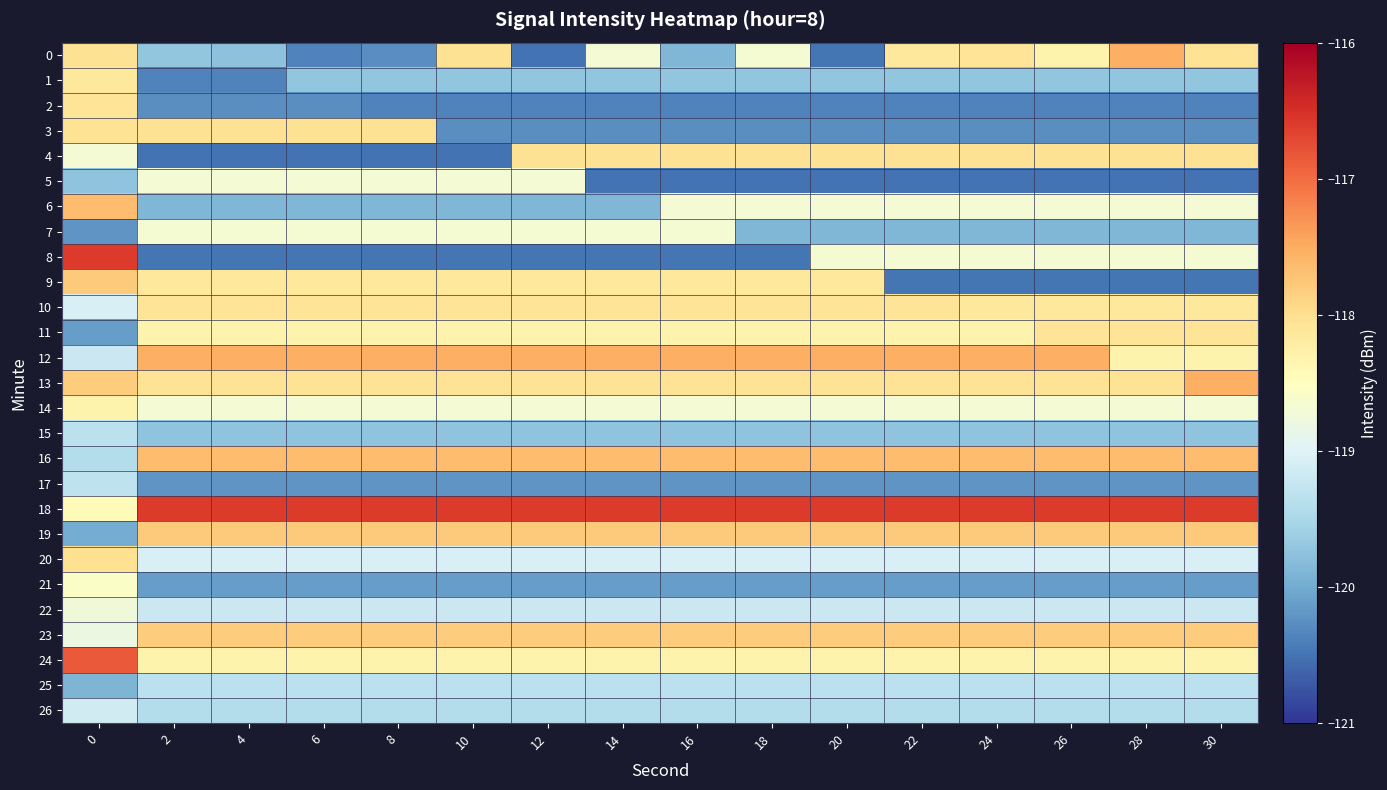

Reading left to right, extract all data points from this chart.

0: 0=-118.0	2=-119.7	4=-119.8	6=-120.4	8=-120.3	10=-118.0	12=-120.5	14=-118.7	16=-119.9	18=-118.7	20=-120.5	22=-118.1	24=-118.1	26=-118.3	28=-117.5	30=-118.1
1: 0=-118.1	2=-120.4	4=-120.4	6=-119.7	8=-119.7	10=-119.7	12=-119.7	14=-119.7	16=-119.7	18=-119.7	20=-119.7	22=-119.7	24=-119.7	26=-119.7	28=-119.7	30=-119.7
2: 0=-118.1	2=-120.3	4=-120.3	6=-120.3	8=-120.4	10=-120.4	12=-120.4	14=-120.4	16=-120.4	18=-120.4	20=-120.4	22=-120.4	24=-120.4	26=-120.4	28=-120.4	30=-120.4
3: 0=-118.1	2=-118.0	4=-118.0	6=-118.0	8=-118.0	10=-120.3	12=-120.3	14=-120.3	16=-120.3	18=-120.3	20=-120.3	22=-120.3	24=-120.3	26=-120.3	28=-120.3	30=-120.3
4: 0=-118.7	2=-120.5	4=-120.5	6=-120.5	8=-120.5	10=-120.5	12=-118.0	14=-118.0	16=-118.0	18=-118.0	20=-118.0	22=-118.0	24=-118.0	26=-118.0	28=-118.0	30=-118.0
5: 0=-119.8	2=-118.7	4=-118.7	6=-118.7	8=-118.7	10=-118.7	12=-118.7	14=-120.5	16=-120.5	18=-120.5	20=-120.5	22=-120.5	24=-120.5	26=-120.5	28=-120.5	30=-120.5
6: 0=-117.7	2=-119.9	4=-119.9	6=-119.9	8=-119.9	10=-119.9	12=-119.9	14=-119.9	16=-118.7	18=-118.7	20=-118.7	22=-118.7	24=-118.7	26=-118.7	28=-118.7	30=-118.7
7: 0=-120.2	2=-118.7	4=-118.7	6=-118.7	8=-118.7	10=-118.7	12=-118.7	14=-118.7	16=-118.7	18=-119.9	20=-119.9	22=-119.9	24=-119.9	26=-119.9	28=-119.9	30=-119.9
8: 0=-116.6	2=-120.5	4=-120.5	6=-120.5	8=-120.5	10=-120.5	12=-120.5	14=-120.5	16=-120.5	18=-120.5	20=-118.7	22=-118.7	24=-118.7	26=-118.7	28=-118.7	30=-118.7
9: 0=-117.8	2=-118.1	4=-118.1	6=-118.1	8=-118.1	10=-118.1	12=-118.1	14=-118.1	16=-118.1	18=-118.1	20=-118.1	22=-120.5	24=-120.5	26=-120.5	28=-120.5	30=-120.5
10: 0=-119.0	2=-118.1	4=-118.1	6=-118.1	8=-118.1	10=-118.1	12=-118.1	14=-118.1	16=-118.1	18=-118.1	20=-118.1	22=-118.1	24=-118.1	26=-118.1	28=-118.1	30=-118.1
11: 0=-120.1	2=-118.3	4=-118.3	6=-118.3	8=-118.3	10=-118.3	12=-118.3	14=-118.3	16=-118.3	18=-118.3	20=-118.3	22=-118.3	24=-118.3	26=-118.1	28=-118.1	30=-118.1
12: 0=-119.2	2=-117.5	4=-117.5	6=-117.5	8=-117.5	10=-117.5	12=-117.5	14=-117.5	16=-117.5	18=-117.5	20=-117.5	22=-117.5	24=-117.5	26=-117.5	28=-118.3	30=-118.3
13: 0=-117.8	2=-118.1	4=-118.1	6=-118.1	8=-118.1	10=-118.1	12=-118.1	14=-118.1	16=-118.1	18=-118.1	20=-118.1	22=-118.1	24=-118.1	26=-118.1	28=-118.1	30=-117.5
14: 0=-118.3	2=-118.7	4=-118.7	6=-118.7	8=-118.7	10=-118.7	12=-118.7	14=-118.7	16=-118.7	18=-118.7	20=-118.7	22=-118.7	24=-118.7	26=-118.7	28=-118.7	30=-118.7
15: 0=-119.3	2=-119.8	4=-119.8	6=-119.8	8=-119.8	10=-119.8	12=-119.8	14=-119.8	16=-119.8	18=-119.8	20=-119.8	22=-119.8	24=-119.8	26=-119.8	28=-119.8	30=-119.8
16: 0=-119.4	2=-117.7	4=-117.7	6=-117.7	8=-117.7	10=-117.7	12=-117.7	14=-117.7	16=-117.7	18=-117.7	20=-117.7	22=-117.7	24=-117.7	26=-117.7	28=-117.7	30=-117.7
17: 0=-119.3	2=-120.2	4=-120.2	6=-120.2	8=-120.2	10=-120.2	12=-120.2	14=-120.2	16=-120.2	18=-120.2	20=-120.2	22=-120.2	24=-120.2	26=-120.2	28=-120.2	30=-120.2
18: 0=-118.5	2=-116.6	4=-116.6	6=-116.6	8=-116.6	10=-116.6	12=-116.6	14=-116.6	16=-116.6	18=-116.6	20=-116.6	22=-116.6	24=-116.6	26=-116.6	28=-116.6	30=-116.6
19: 0=-120.0	2=-117.8	4=-117.8	6=-117.8	8=-117.8	10=-117.8	12=-117.8	14=-117.8	16=-117.8	18=-117.8	20=-117.8	22=-117.8	24=-117.8	26=-117.8	28=-117.8	30=-117.8
20: 0=-118.0	2=-119.0	4=-119.0	6=-119.0	8=-119.0	10=-119.0	12=-119.0	14=-119.0	16=-119.0	18=-119.0	20=-119.0	22=-119.0	24=-119.0	26=-119.0	28=-119.0	30=-119.0
21: 0=-118.6	2=-120.1	4=-120.1	6=-120.1	8=-120.1	10=-120.1	12=-120.1	14=-120.1	16=-120.1	18=-120.1	20=-120.1	22=-120.1	24=-120.1	26=-120.1	28=-120.1	30=-120.1
22: 0=-118.8	2=-119.2	4=-119.2	6=-119.2	8=-119.2	10=-119.2	12=-119.2	14=-119.2	16=-119.2	18=-119.2	20=-119.2	22=-119.2	24=-119.2	26=-119.2	28=-119.2	30=-119.2
23: 0=-118.8	2=-117.8	4=-117.8	6=-117.8	8=-117.8	10=-117.8	12=-117.8	14=-117.8	16=-117.8	18=-117.8	20=-117.8	22=-117.8	24=-117.8	26=-117.8	28=-117.8	30=-117.8
24: 0=-116.8	2=-118.3	4=-118.3	6=-118.3	8=-118.3	10=-118.3	12=-118.3	14=-118.3	16=-118.3	18=-118.3	20=-118.3	22=-118.3	24=-118.3	26=-118.3	28=-118.3	30=-118.3
25: 0=-119.9	2=-119.3	4=-119.3	6=-119.3	8=-119.3	10=-119.3	12=-119.3	14=-119.3	16=-119.3	18=-119.3	20=-119.3	22=-119.3	24=-119.3	26=-119.3	28=-119.3	30=-119.3
26: 0=-119.1	2=-119.4	4=-119.4	6=-119.4	8=-119.4	10=-119.4	12=-119.4	14=-119.4	16=-119.4	18=-119.4	20=-119.4	22=-119.4	24=-119.4	26=-119.4	28=-119.4	30=-119.4